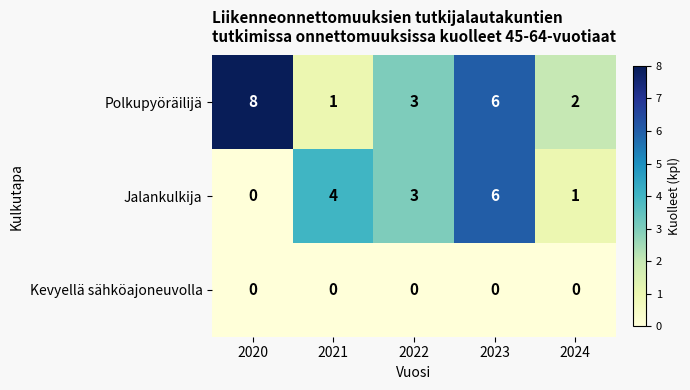

At 2021, list the series in order from largest to smallest.

Jalankulkija, Polkupyöräilijä, Kevyellä sähköajoneuvolla